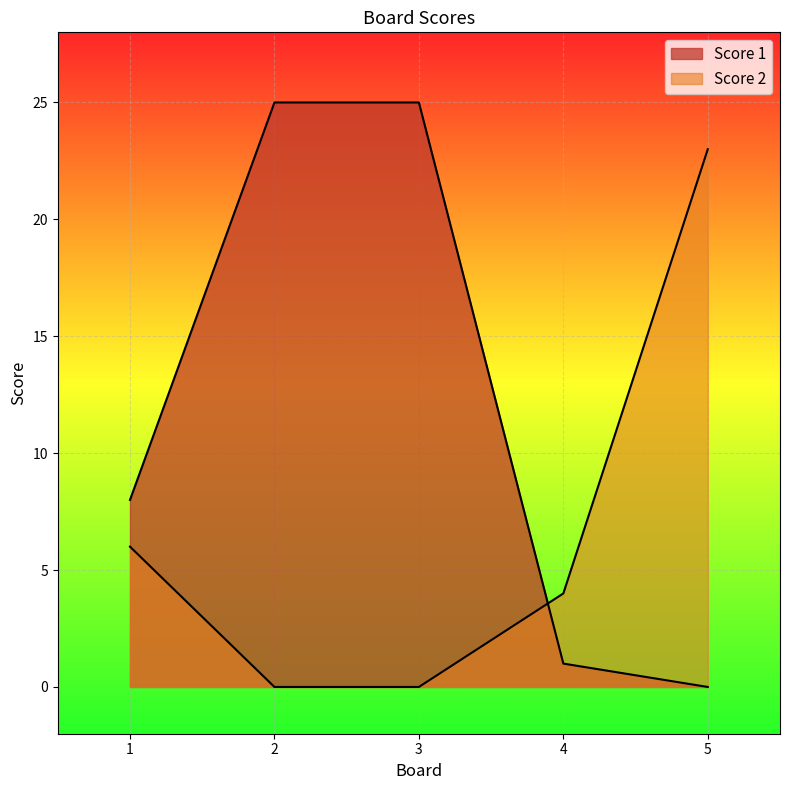

Which series has the largest total across all categories?

Score 1